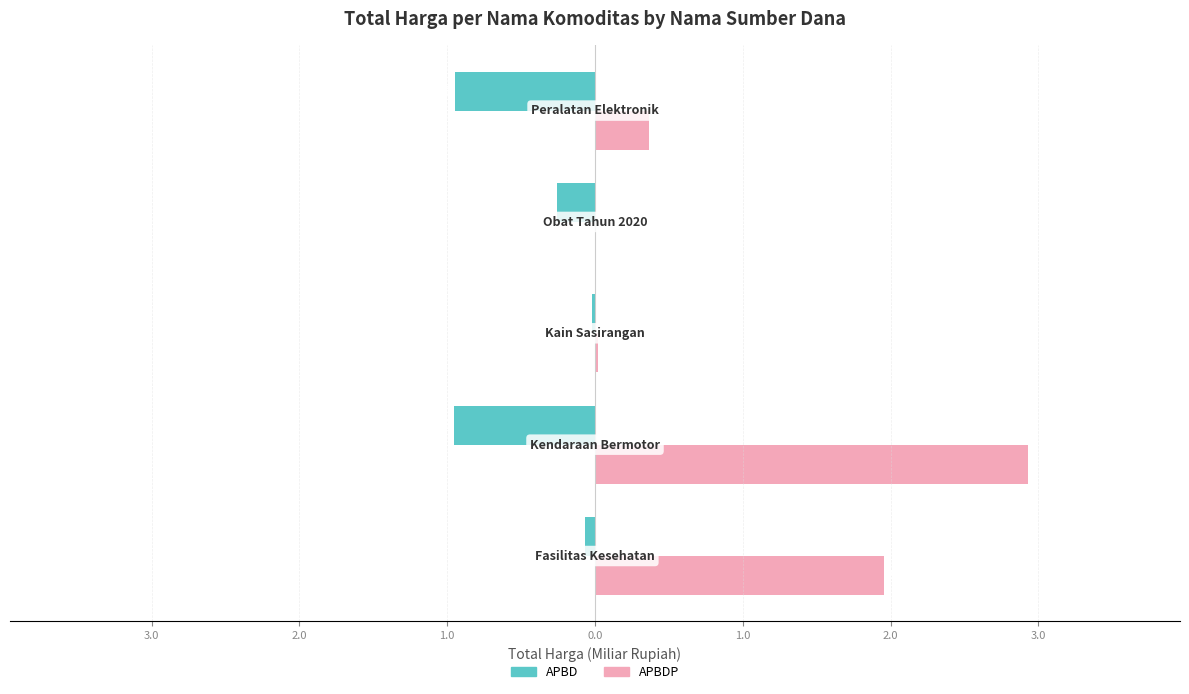

What are all the series names shown in the legend?

APBD, APBDP